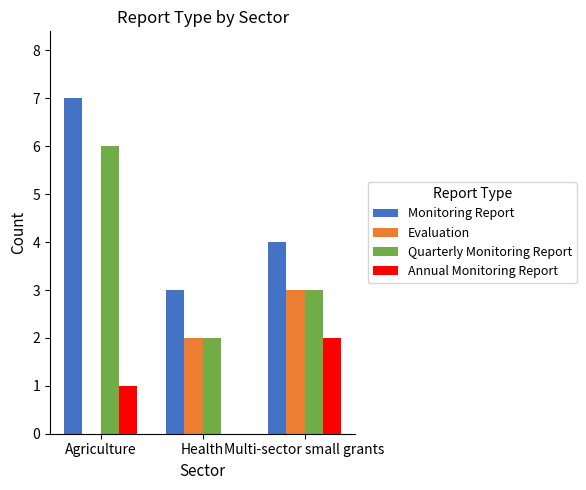

Which series has the largest total across all categories?

Monitoring Report